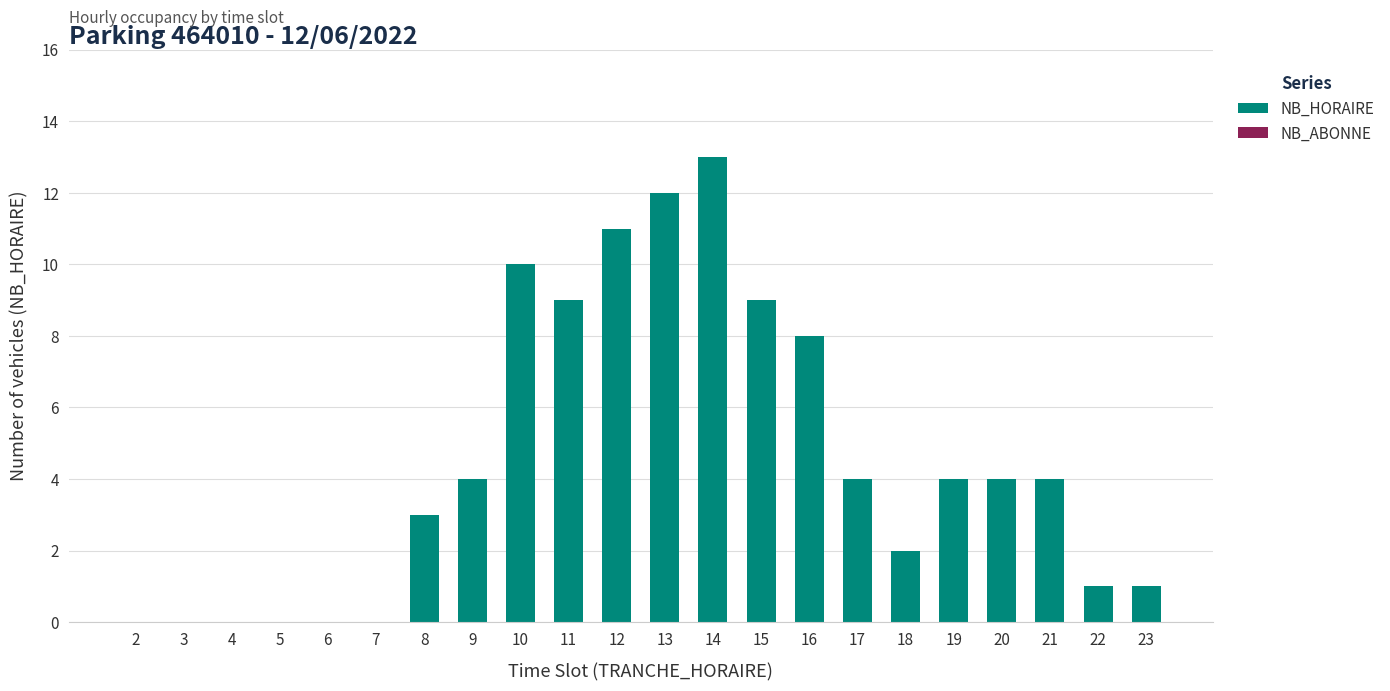

What is the greatest value displayed?

13